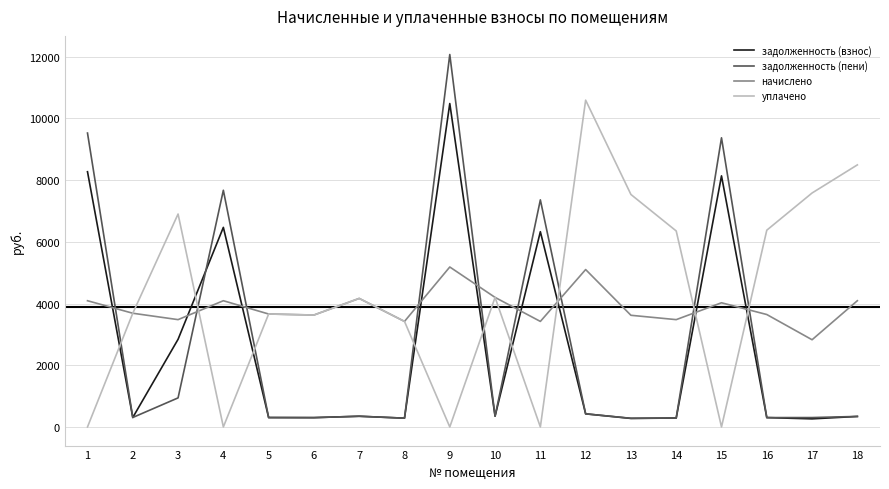

What is the sum of the уплачено values at 15 and 10?

4198.0